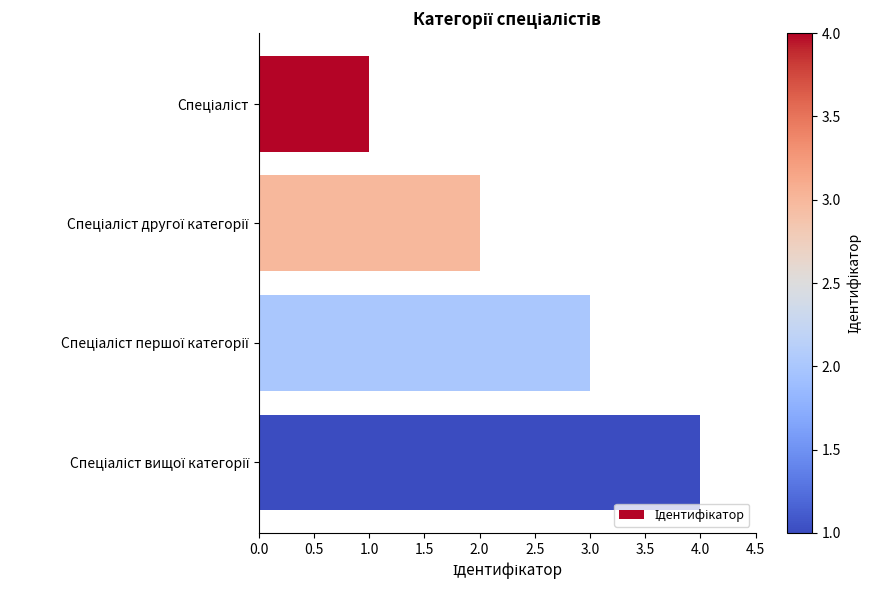

What is the minimum value shown in the chart?

1